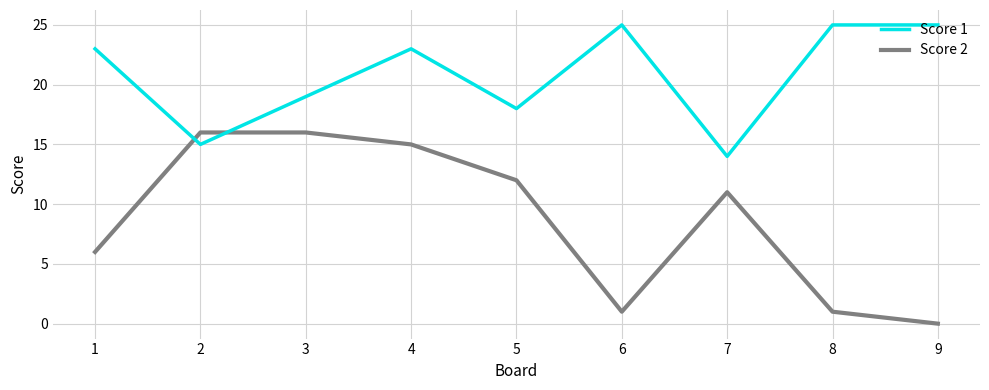

Where do Score 2 and Score 1 first cross each other?

1 and 2